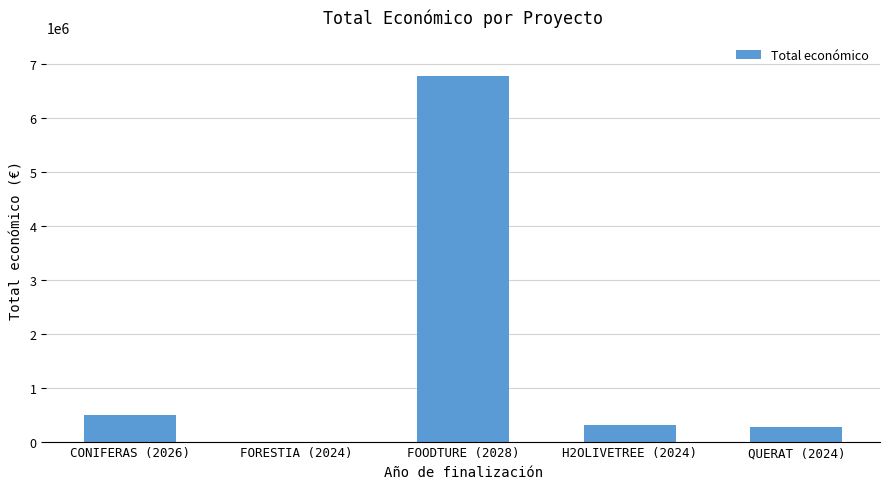

The value at FORESTIA (2024) is 0. True or false?

True